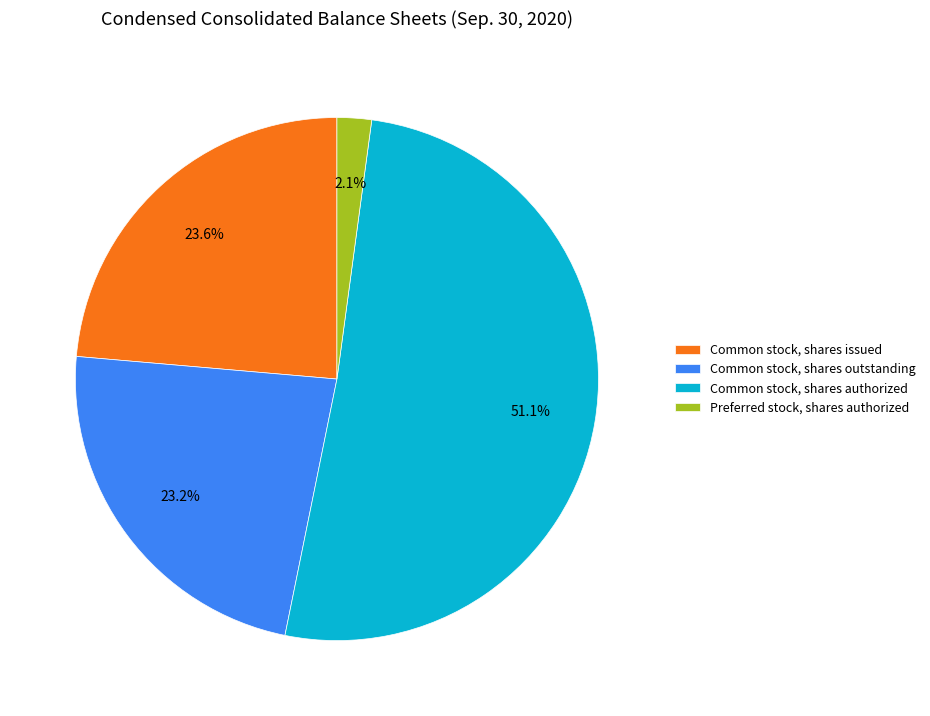

Which category has the smallest portion of the pie?

Preferred stock, shares authorized